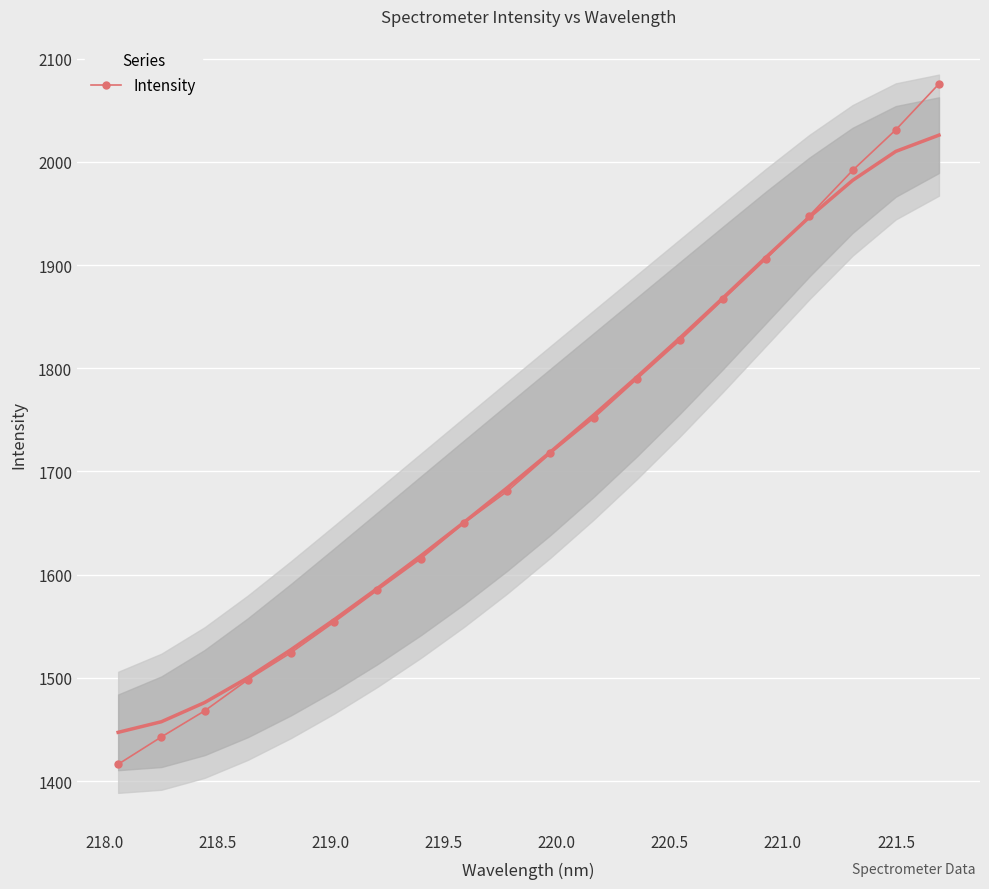

Is this an area chart (filled region under the line)?

No